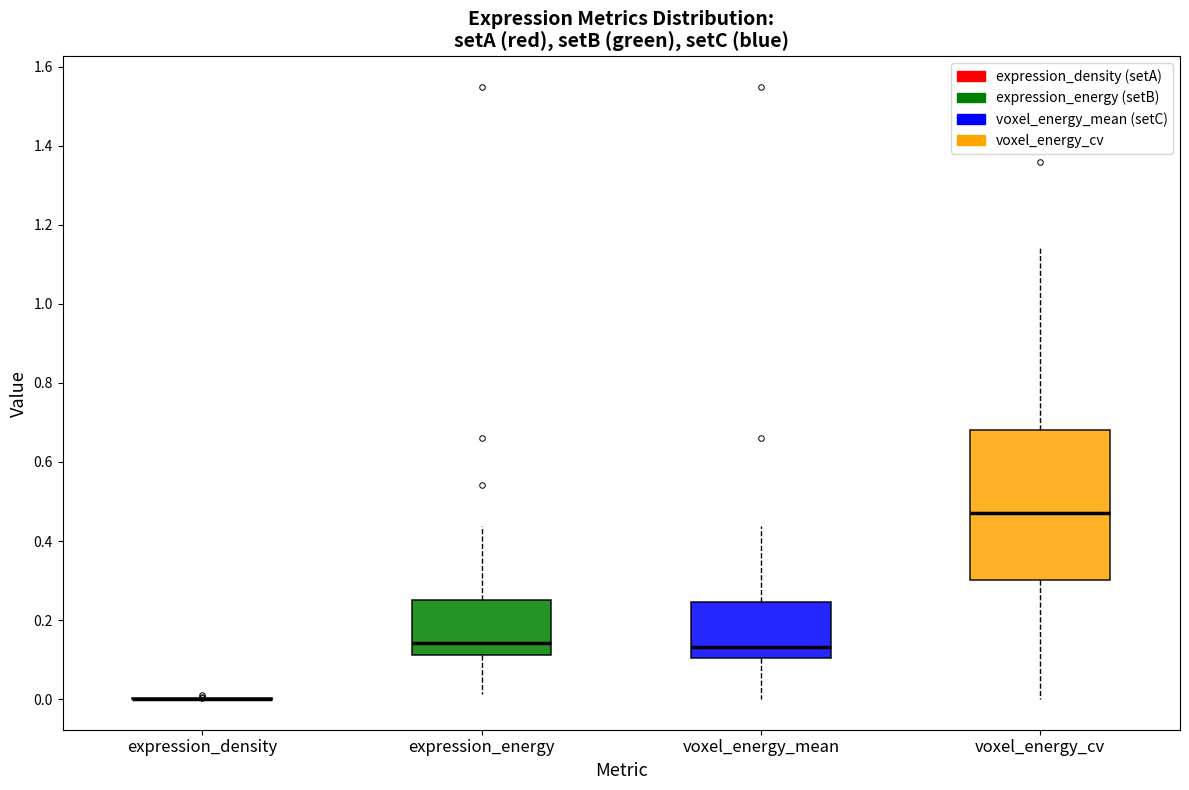

Reading left to right, transcribe this box plot: for each box, give where its median line is, the range the box spans, and where its two whiskers end, as read against the y-axis. The values are not printed on the chart, so give them approximately, as read against the axis.

expression_density: box collapsed to a line at 0.00, whiskers 0.00 to 0.00
expression_energy: median 0.14, box 0.12 to 0.24, whiskers 0.02 to 0.44
voxel_energy_mean: median 0.14, box 0.10 to 0.24, whiskers 0.00 to 0.44
voxel_energy_cv: median 0.48, box 0.30 to 0.68, whiskers 0.00 to 1.14